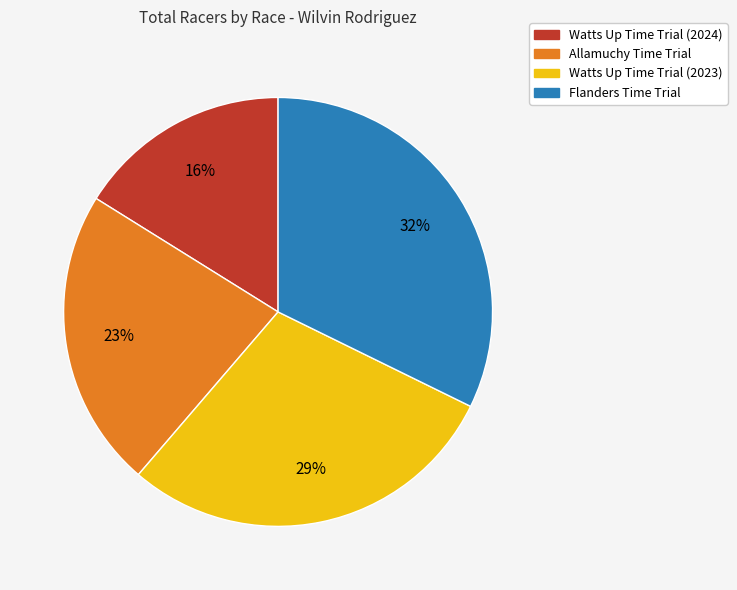

Is Flanders Time Trial the majority of the pie?

No